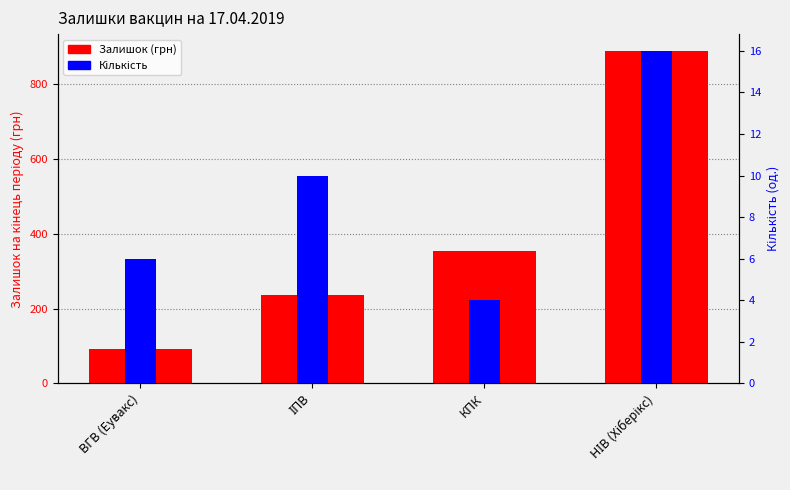

Where is Залишок (грн) nearest to the value 490?

КПК